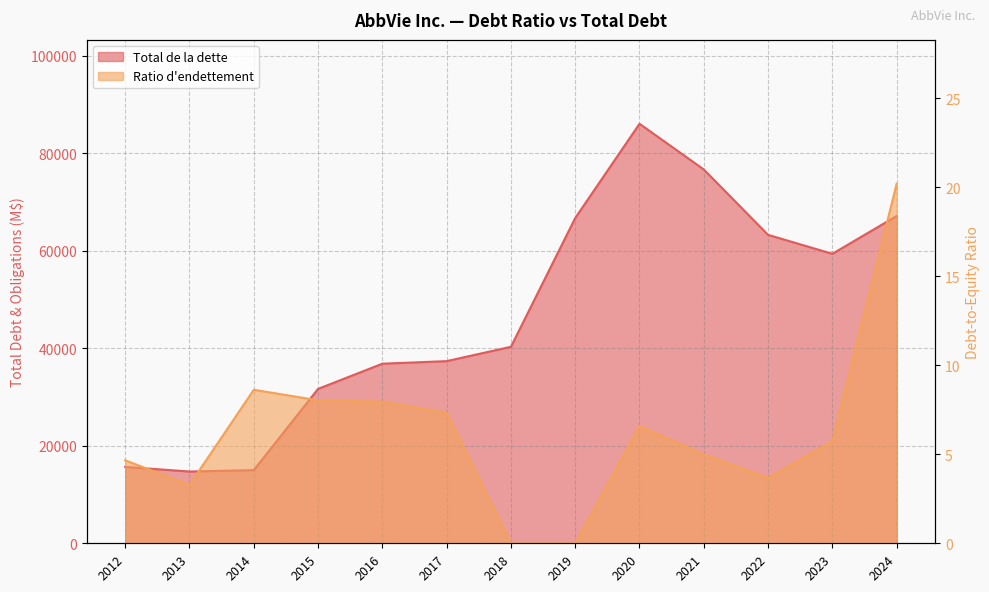

True or false: Ratio d'endettement has more than 1 interior local peaks.

True